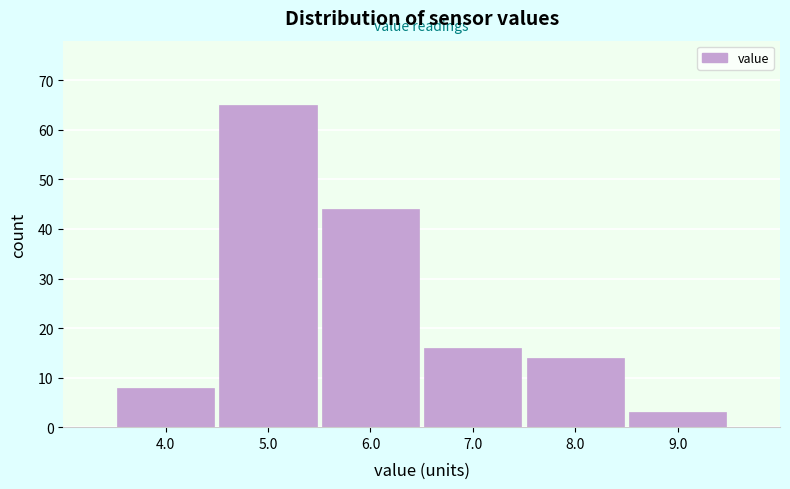

Reading left to right, transcribe this chart: for each bar, give the range it covers on the x-axis and its height. The values are not printed on the chart, so give them approximately, as read against the axis.

3.5 to 4.5: 8
4.5 to 5.5: 65
5.5 to 6.5: 44
6.5 to 7.5: 16
7.5 to 8.5: 14
8.5 to 9.5: 3